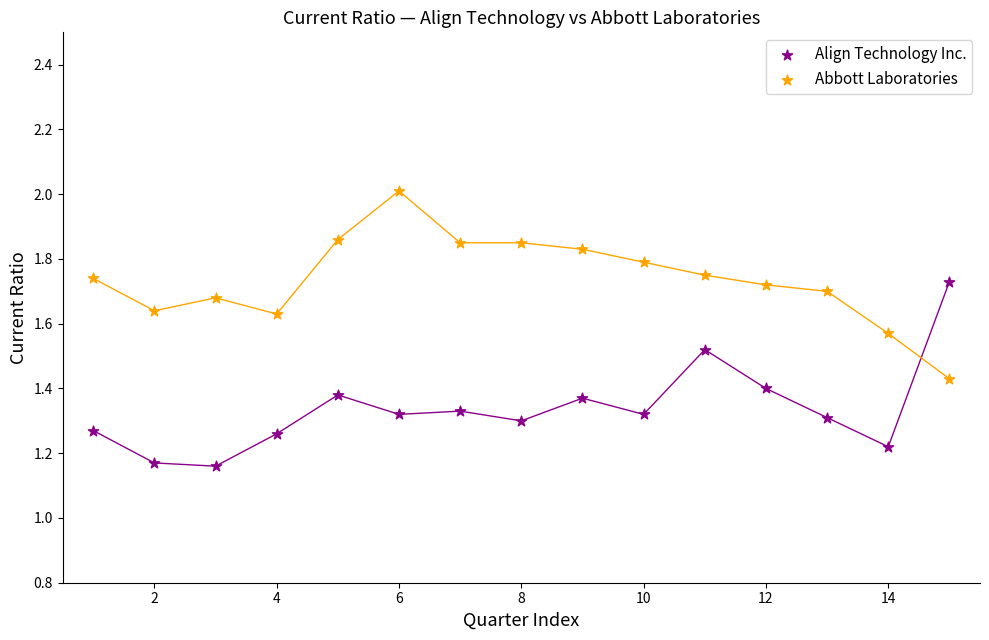

Which series reaches the maximum Y coordinate?

Abbott Laboratories